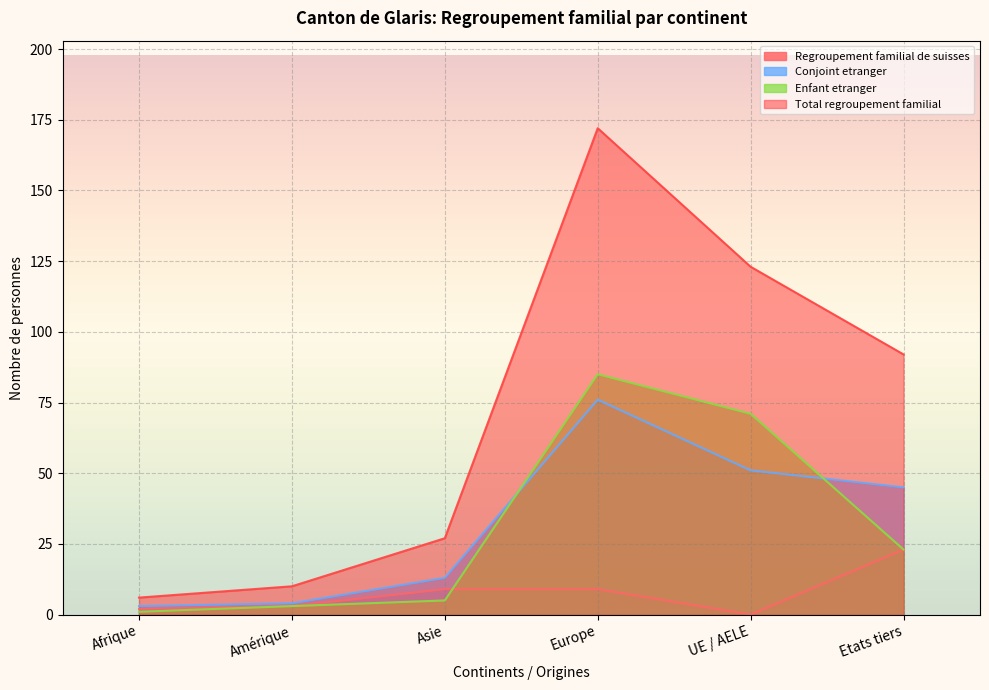

What is the label of the 2nd point from the left?

Amérique